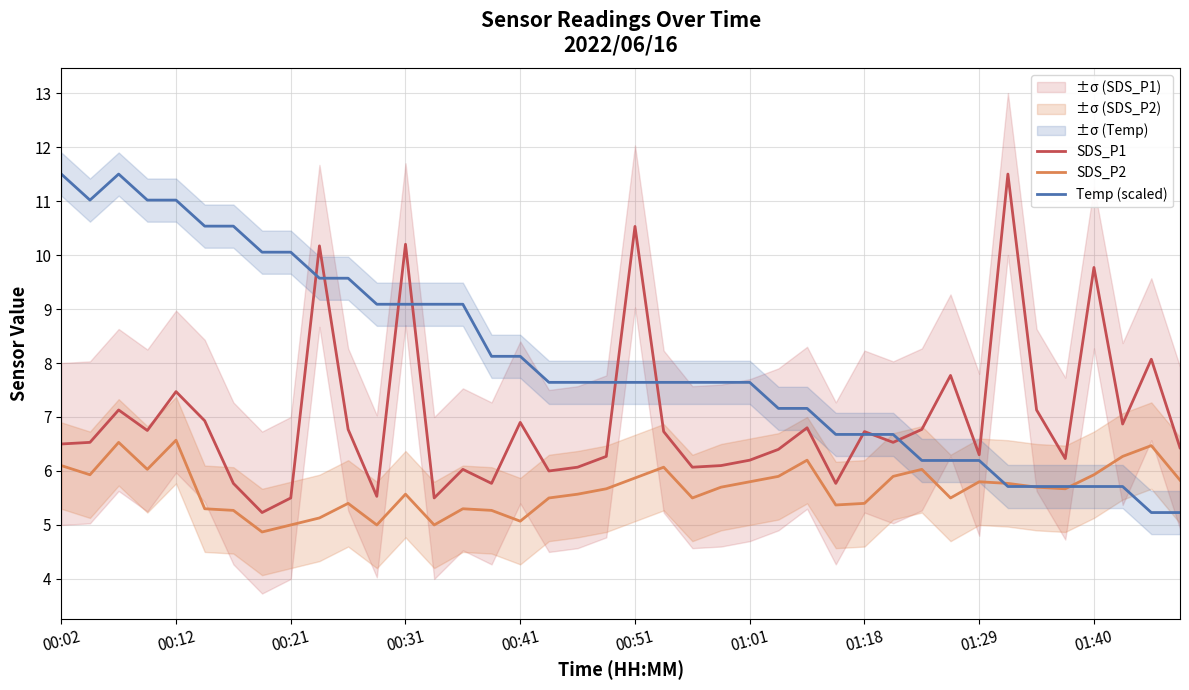

List the series in order of their overall mean, lowest first.

SDS_P2, SDS_P1, Temp (scaled)